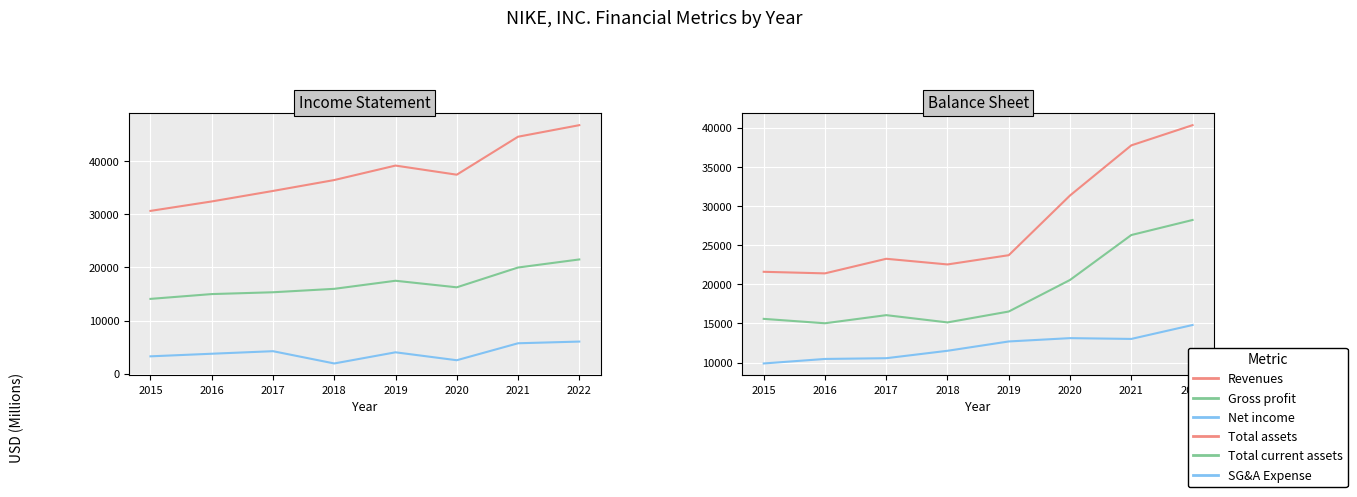

Is the value of Net income at 2022 greater than the value of Total assets at 2015?

No